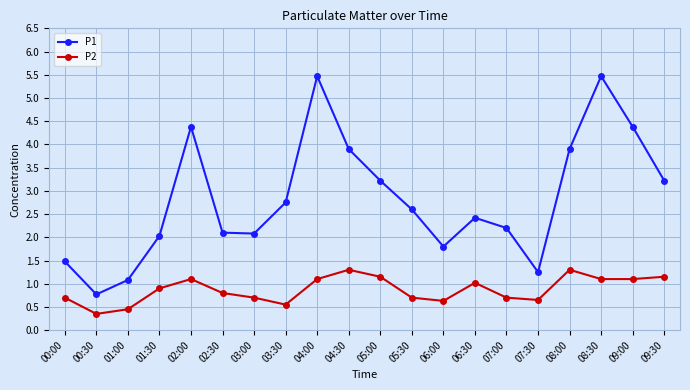

What is the value of the P2 point at the 16th from the left?

0.7